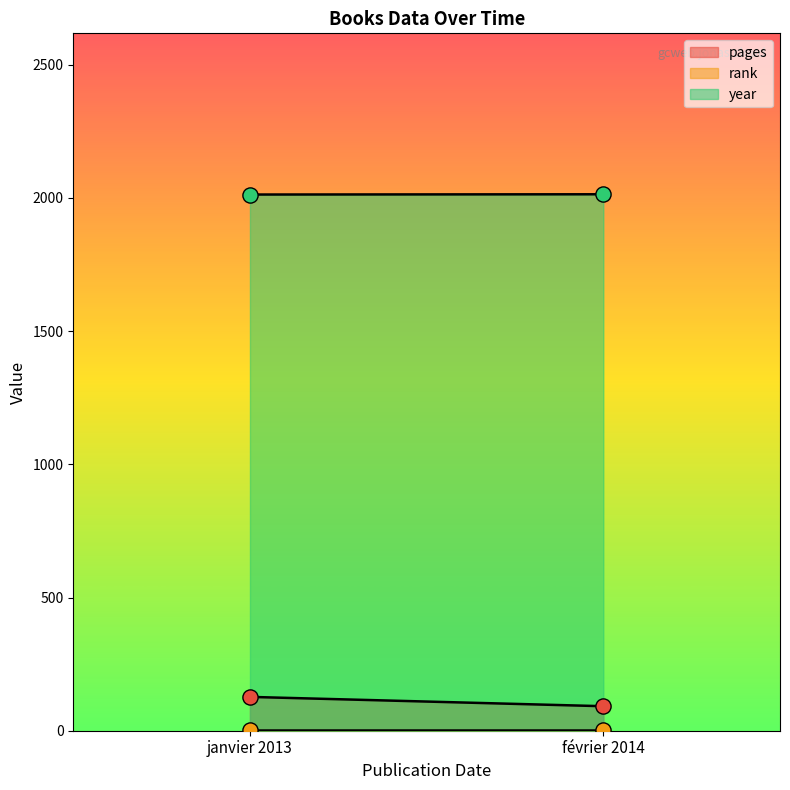

Which series has the largest total across all categories?

year